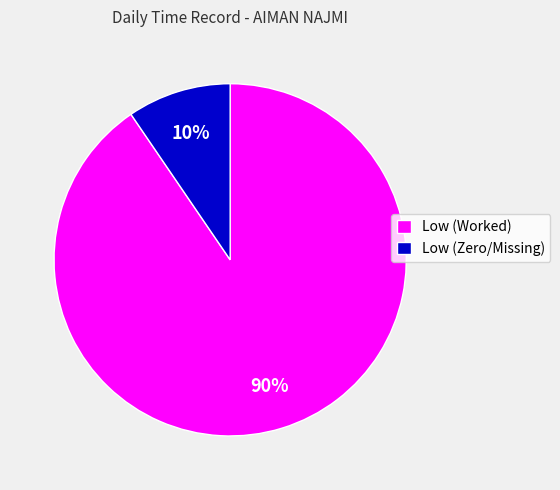

Which has a higher value, Low (Worked) or Low (Zero/Missing)?

Low (Worked)